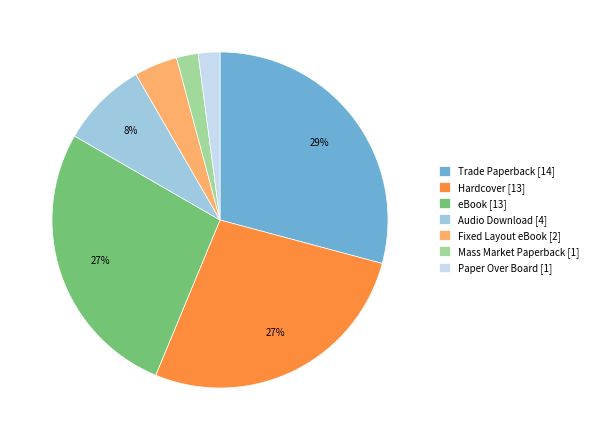

To the nearest percent, what is the difference between the largest and smallest slice percentages?

27%